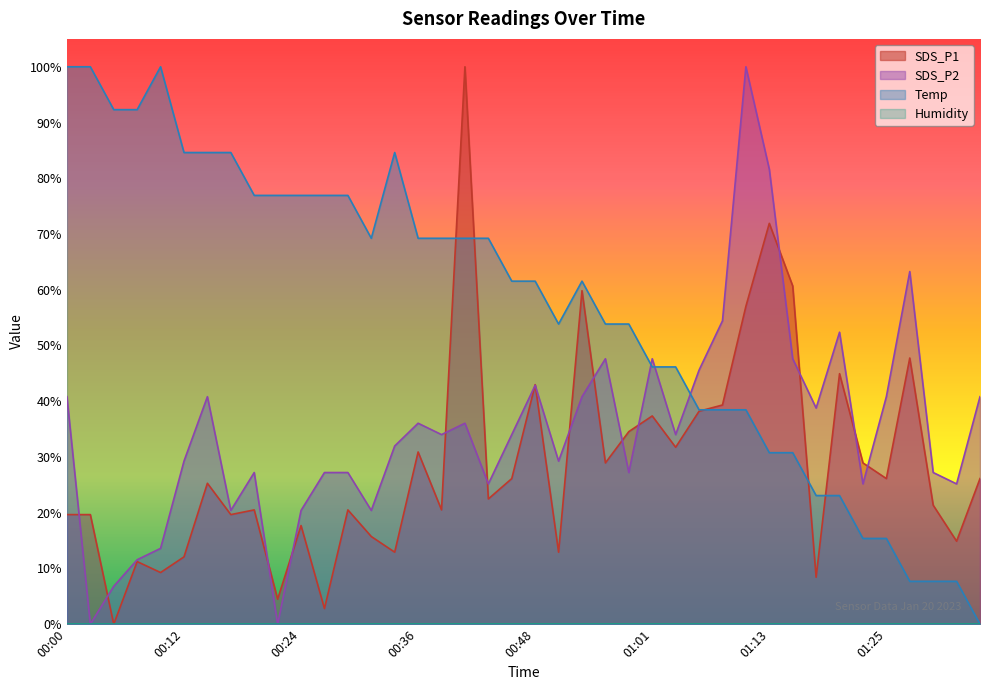

Reading left to right, what are all the values shown in this chart?

SDS_P1: 00:00=19.7	00:02=19.7	00:05=0.0	00:07=11.2	00:10=9.3	00:12=12.1	00:14=25.3	00:17=19.7	00:19=20.5	00:22=4.5	00:24=17.7	00:27=2.8	00:29=20.5	00:31=15.7	00:34=12.9	00:36=30.9	00:39=20.5	00:41=100.0	00:44=22.5	00:46=26.1	00:48=43.0	00:51=12.9	00:53=59.8	00:56=28.9	00:58=34.6	01:01=37.4	01:03=31.7	01:06=38.2	01:08=39.3	01:11=57.0	01:13=71.9	01:16=60.7	01:18=8.4	01:20=44.9	01:23=28.9	01:25=26.1	01:28=47.8	01:30=21.3	01:33=14.9	01:35=26.1
SDS_P2: 00:00=40.8	00:02=0.0	00:05=6.8	00:07=11.6	00:10=13.6	00:12=29.3	00:14=40.8	00:17=20.4	00:19=27.2	00:22=0.0	00:24=20.4	00:27=27.2	00:29=27.2	00:31=20.4	00:34=32.0	00:36=36.1	00:39=34.0	00:41=36.1	00:44=25.2	00:46=34.0	00:48=42.9	00:51=29.3	00:53=40.8	00:56=47.6	00:58=27.2	01:01=47.6	01:03=34.0	01:06=45.6	01:08=54.4	01:11=100.0	01:13=81.6	01:16=47.6	01:18=38.8	01:20=52.4	01:23=25.2	01:25=40.8	01:28=63.3	01:30=27.2	01:33=25.2	01:35=40.8
Temp: 00:00=100.0	00:02=100.0	00:05=92.3	00:07=92.3	00:10=100.0	00:12=84.6	00:14=84.6	00:17=84.6	00:19=76.9	00:22=76.9	00:24=76.9	00:27=76.9	00:29=76.9	00:31=69.2	00:34=84.6	00:36=69.2	00:39=69.2	00:41=69.2	00:44=69.2	00:46=61.5	00:48=61.5	00:51=53.8	00:53=61.5	00:56=53.8	00:58=53.8	01:01=46.2	01:03=46.2	01:06=38.5	01:08=38.5	01:11=38.5	01:13=30.8	01:16=30.8	01:18=23.1	01:20=23.1	01:23=15.4	01:25=15.4	01:28=7.7	01:30=7.7	01:33=7.7	01:35=0.0